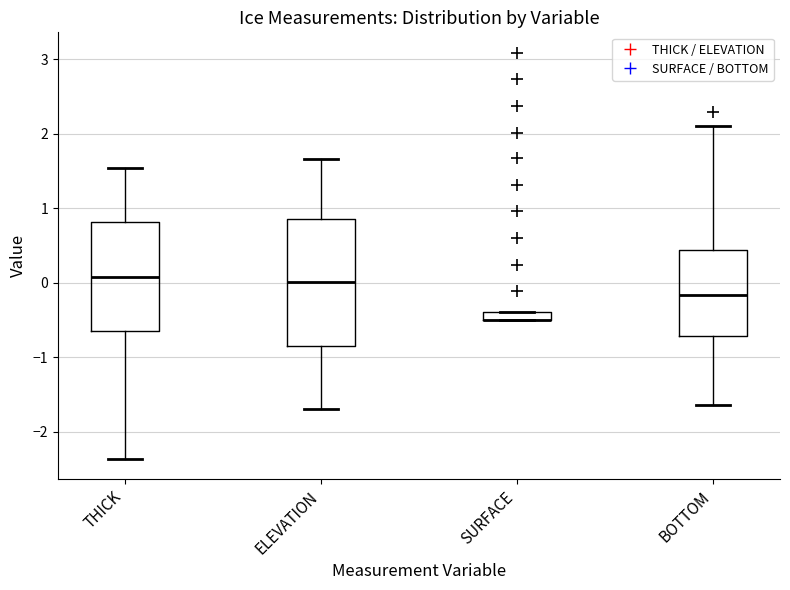

Where does the upper whisker of the box for ELEVATION end on the y-axis? The values are not printed on the chart, so give them approximately, as read against the axis.

1.7